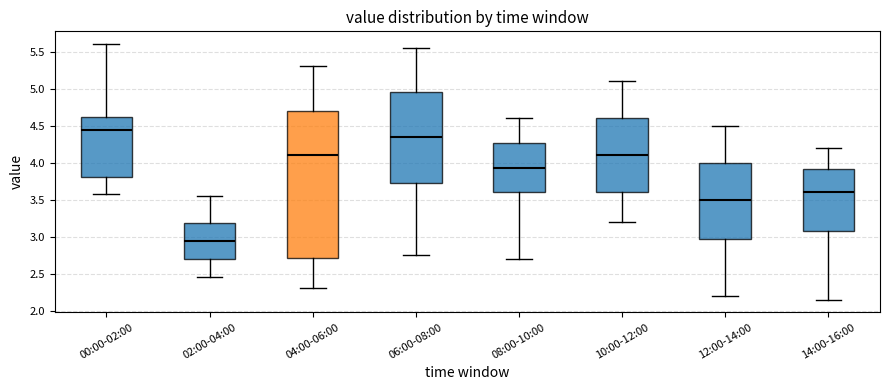

Reading left to right, read every box against the y-axis: the position of its median line, the range the box covers, and the ends of its whiskers. The values are not printed on the chart, so give them approximately, as read against the axis.

00:00-02:00: median 4.45, box 3.80 to 4.60, whiskers 3.55 to 5.60
02:00-04:00: median 2.95, box 2.70 to 3.20, whiskers 2.45 to 3.55
04:00-06:00: median 4.10, box 2.70 to 4.70, whiskers 2.30 to 5.30
06:00-08:00: median 4.35, box 3.75 to 4.95, whiskers 2.75 to 5.55
08:00-10:00: median 3.95, box 3.60 to 4.25, whiskers 2.70 to 4.60
10:00-12:00: median 4.10, box 3.60 to 4.60, whiskers 3.20 to 5.10
12:00-14:00: median 3.50, box 3.00 to 4.00, whiskers 2.20 to 4.50
14:00-16:00: median 3.60, box 3.10 to 3.90, whiskers 2.15 to 4.20